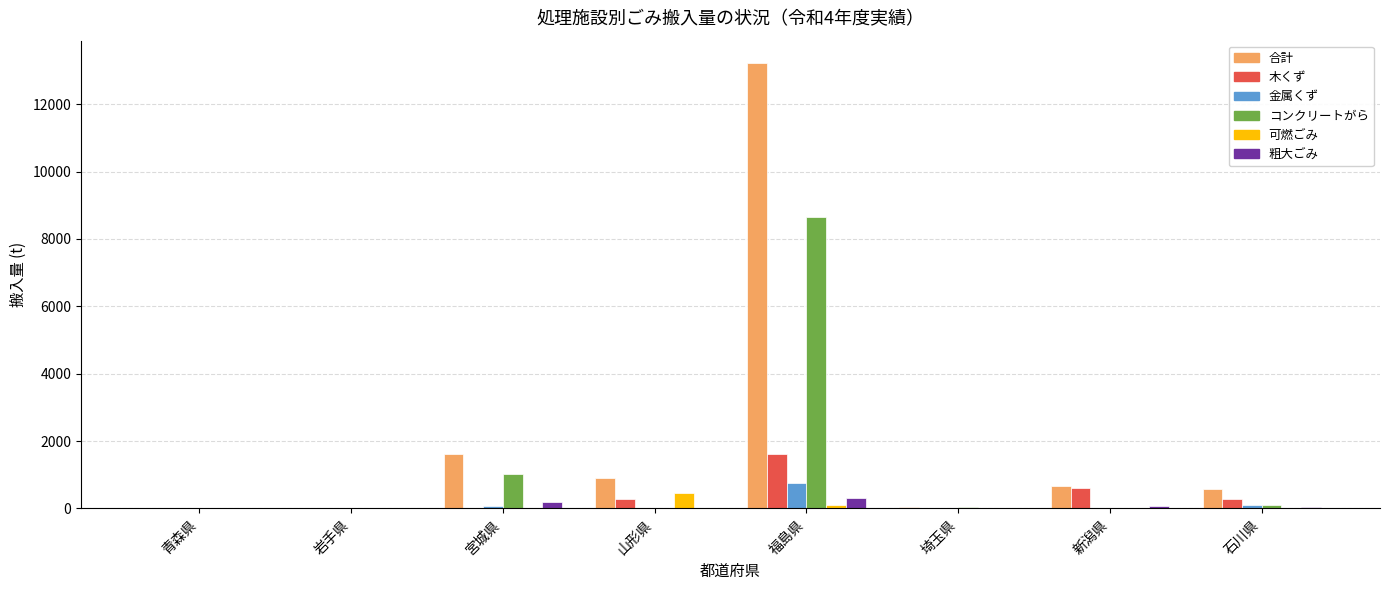

How many groups of bars are there?

8